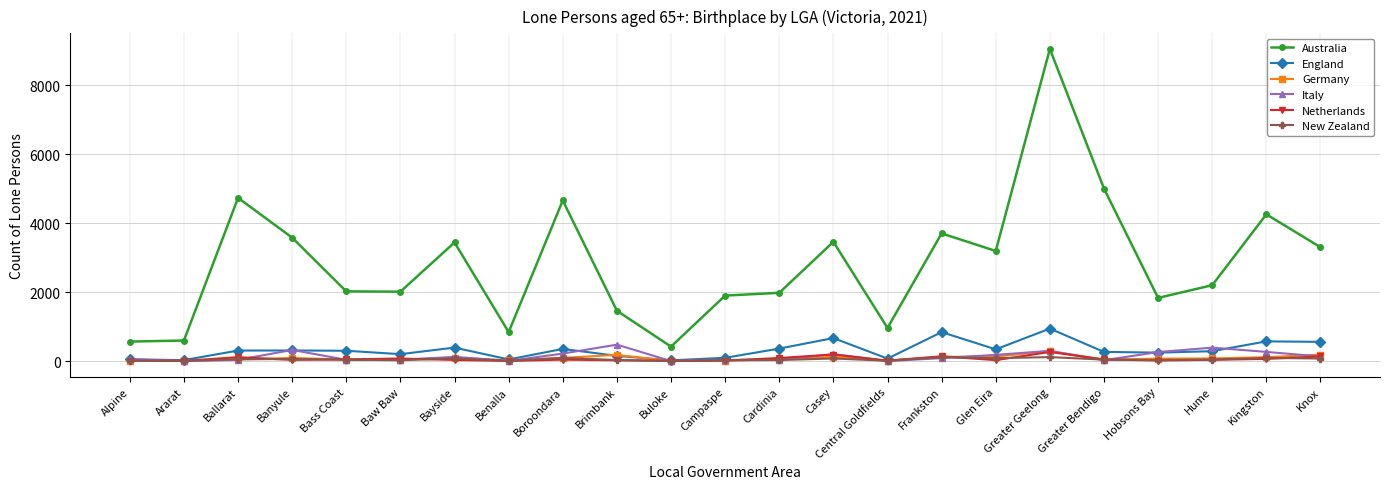

Which series has the widest spread of values?

Australia